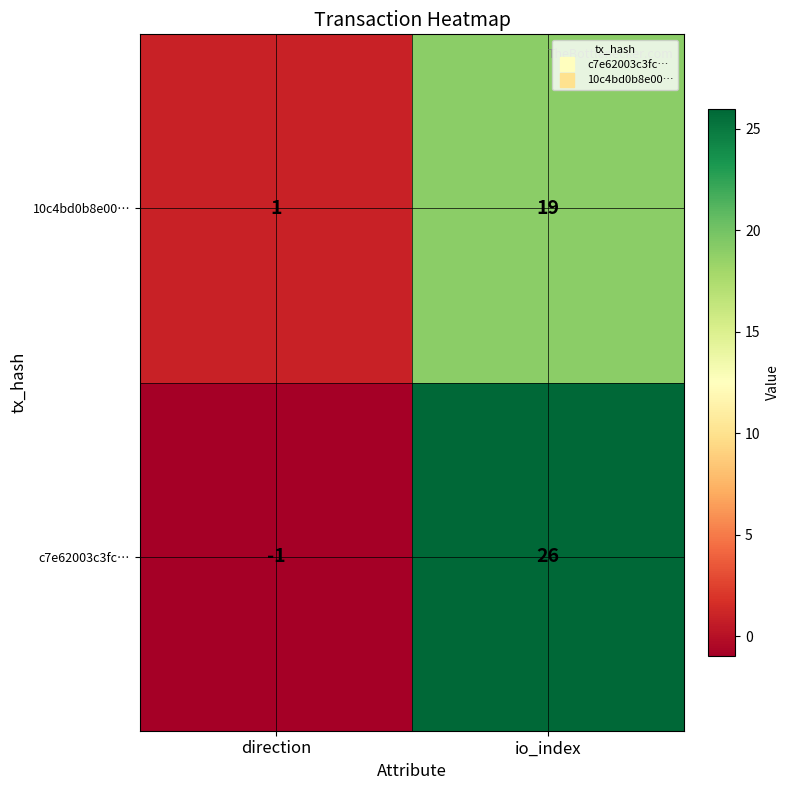

Which series has the largest range (max minus min)?

c7e62003c3fc…